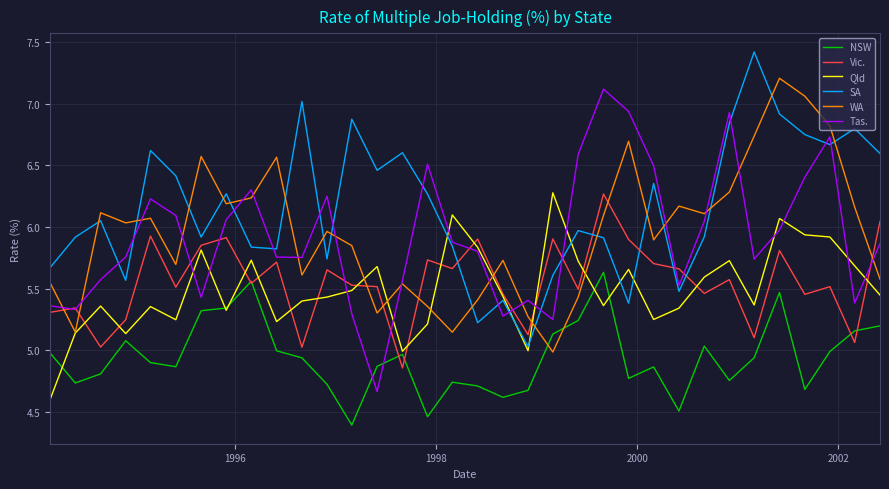

What is the greatest value displayed?

7.4